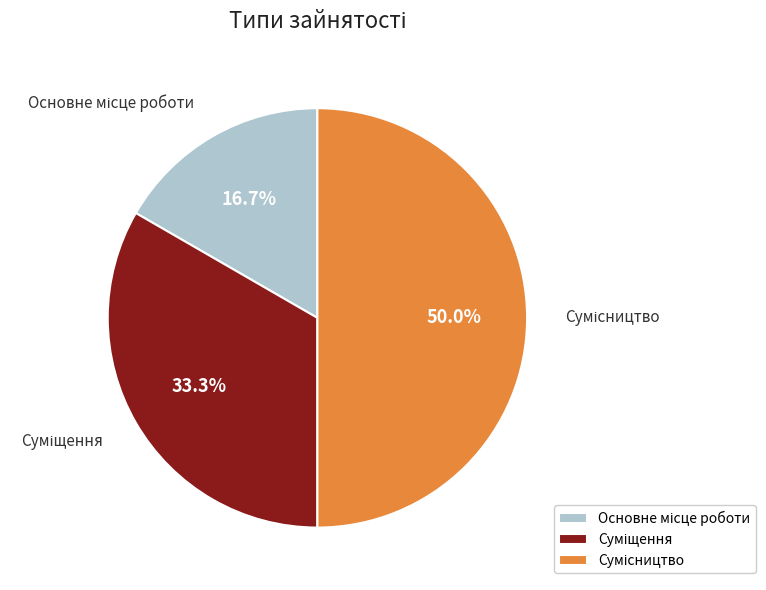

How many segments does this pie chart have?

3